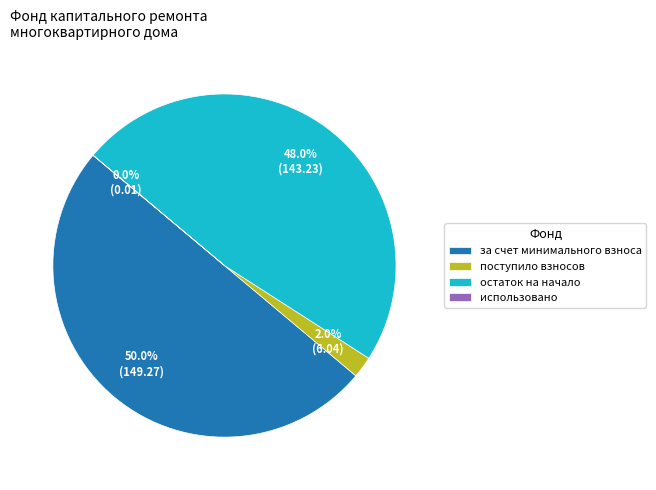

Between остаток на начало and поступило взносов, which is larger?

остаток на начало